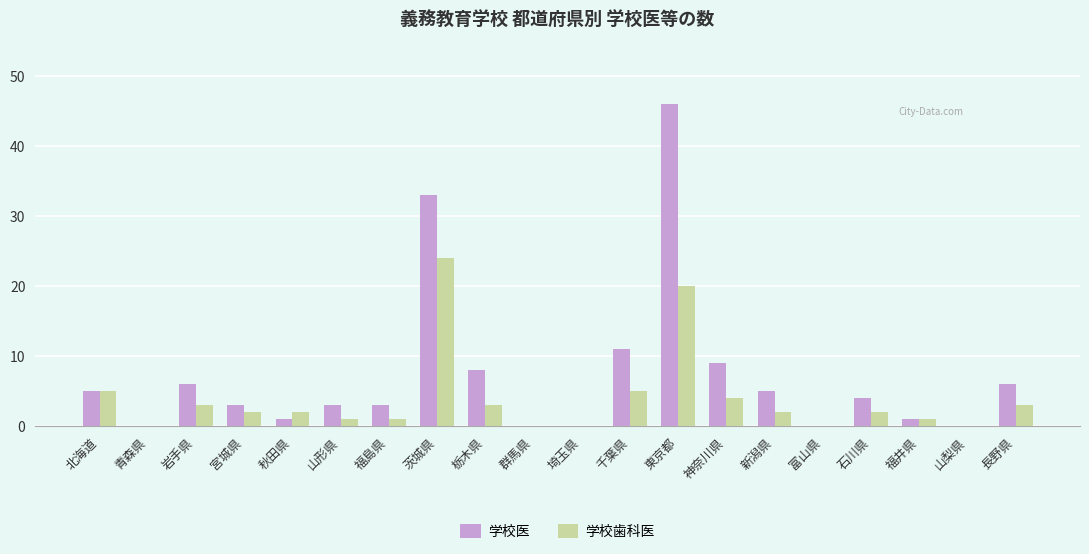

At which category is the sum across all series the highest?

東京都